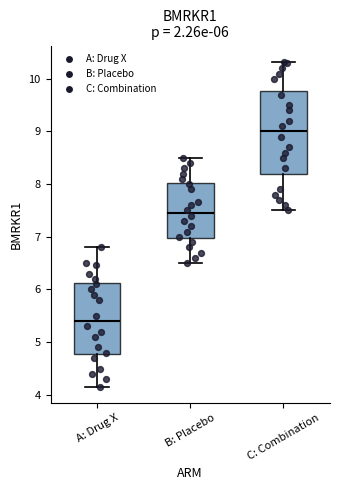

Which box has the highest median line?

C: Combination